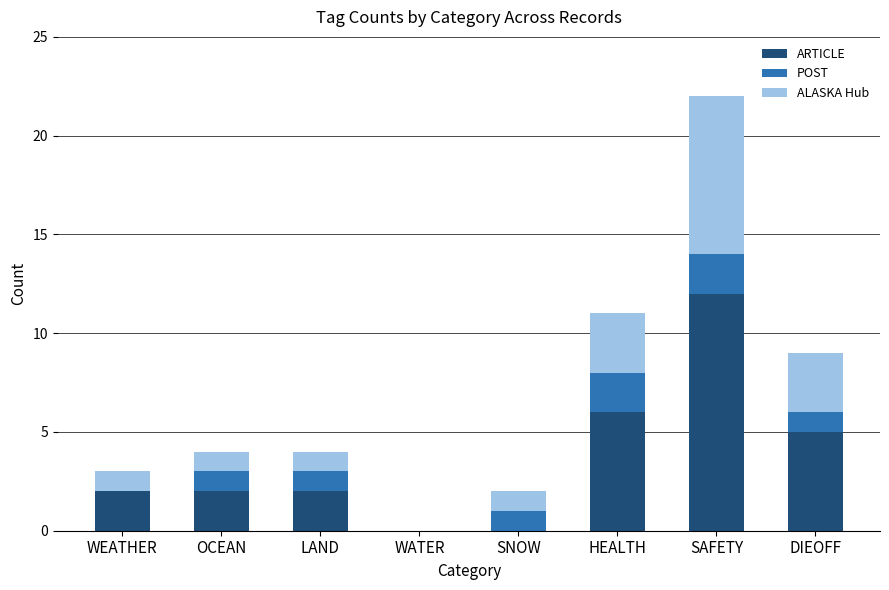

Count the number of data series in this chart.

3